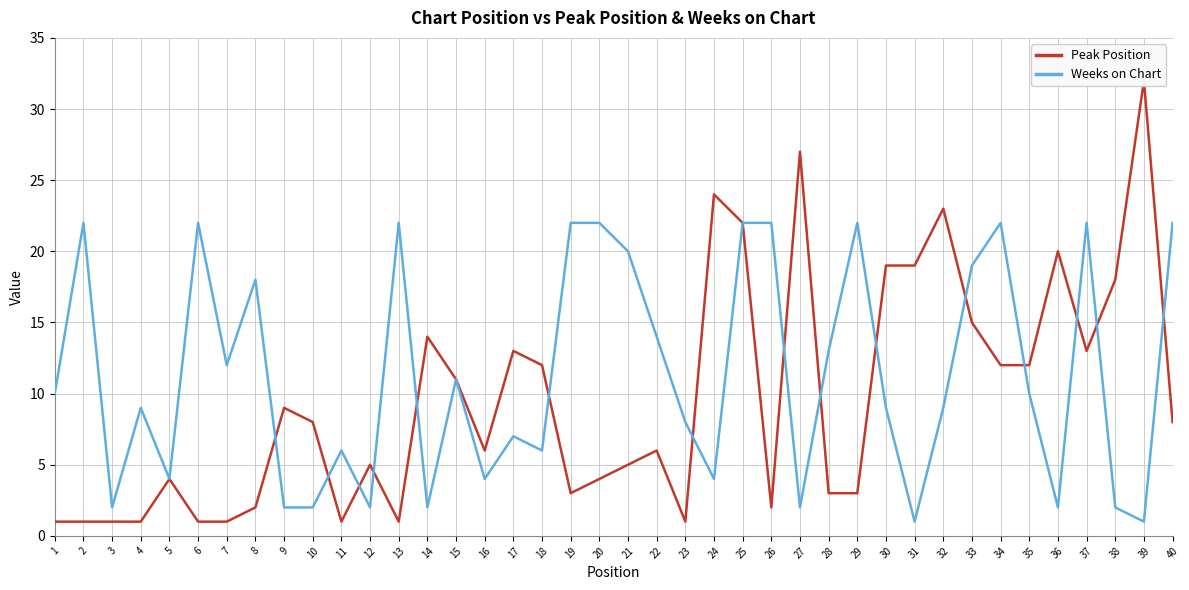

The Weeks on Chart series shows 2 at 10. True or false?

True